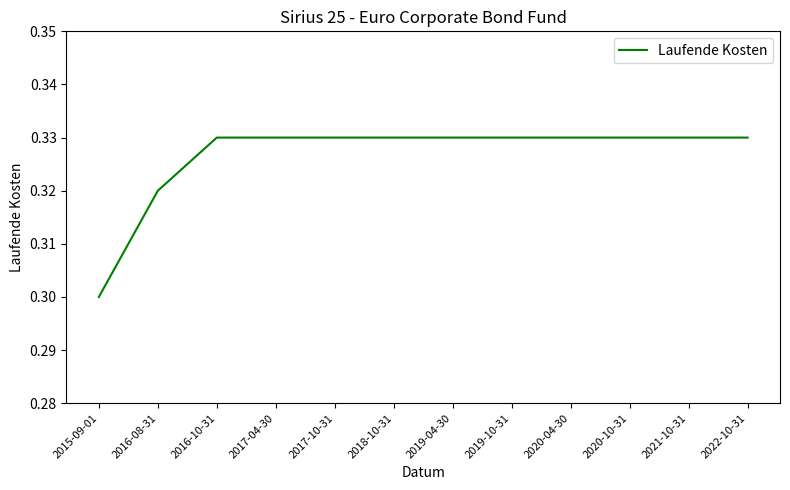

Is it true that the value at 2015-09-01 is 0.3?

True